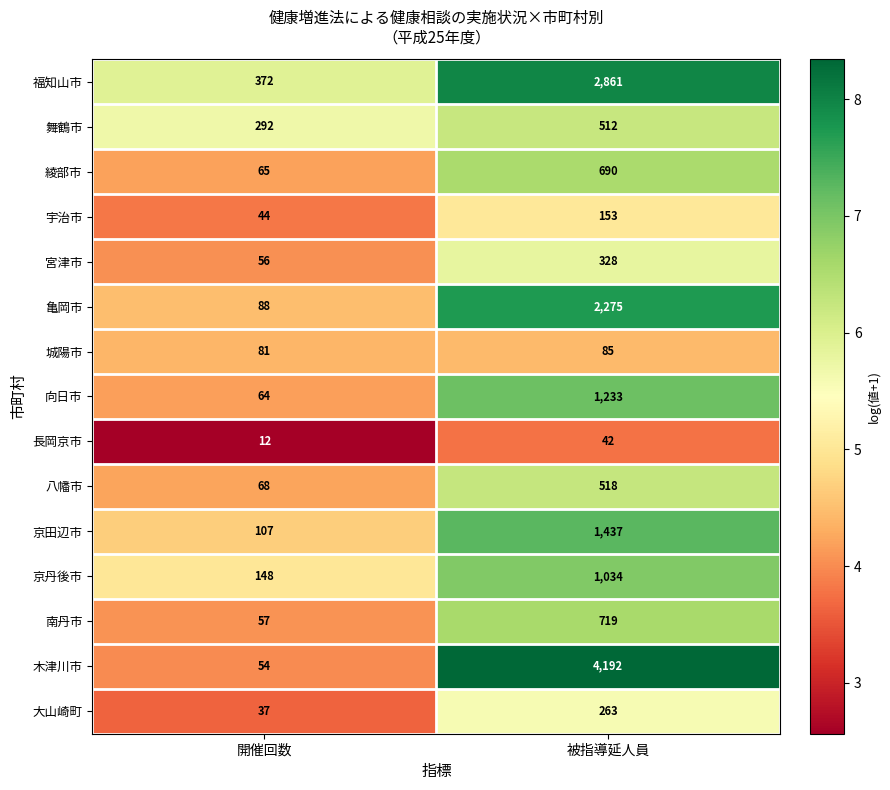

Count the number of categories in the chart.

2